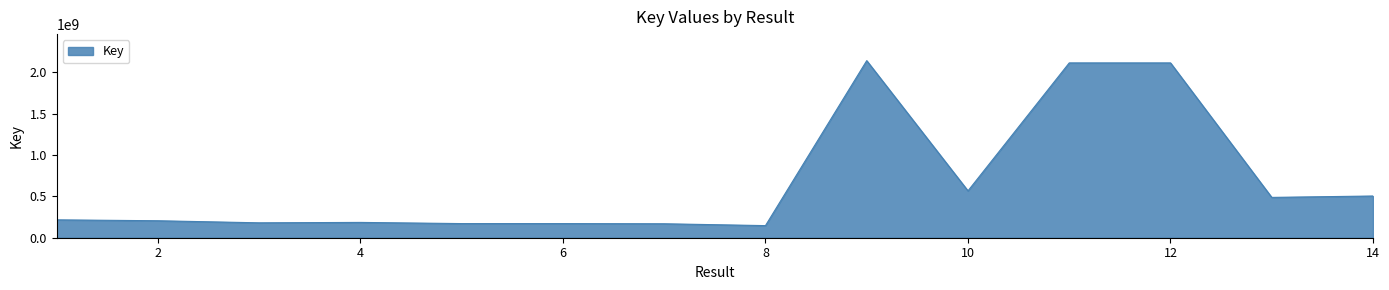

What is the average value?

669123229